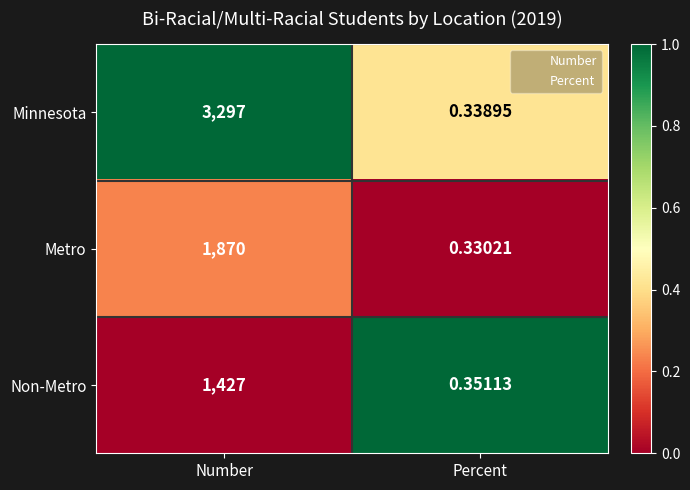

Count the number of categories in the chart.

2